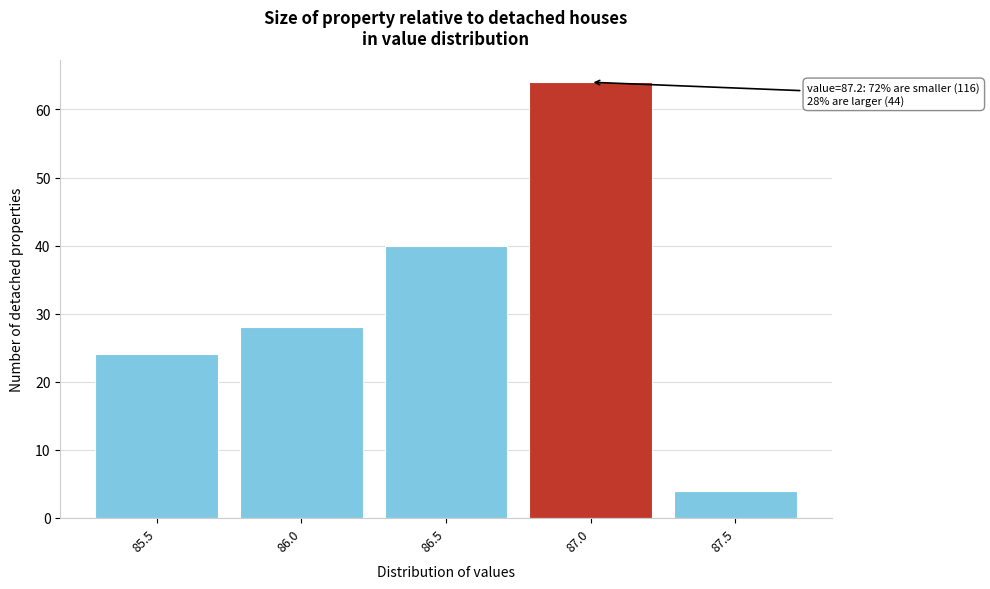

Reading right to left, transcribe all the data shown in this chart.

4	64	40	28	24